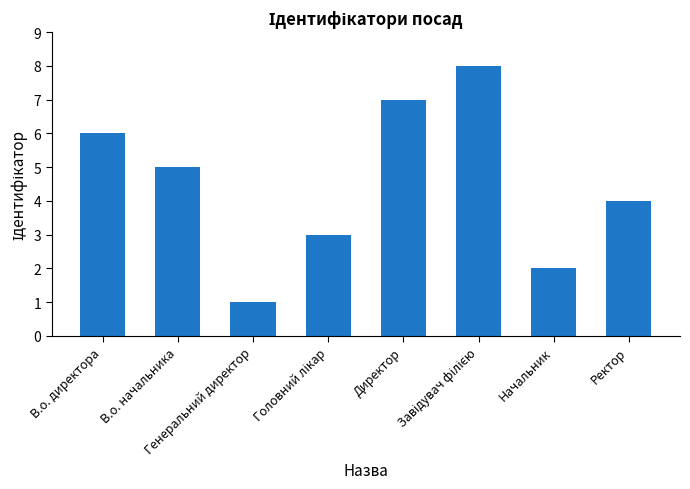

Reading right to left, extract all data points from this chart.

4	2	8	7	3	1	5	6